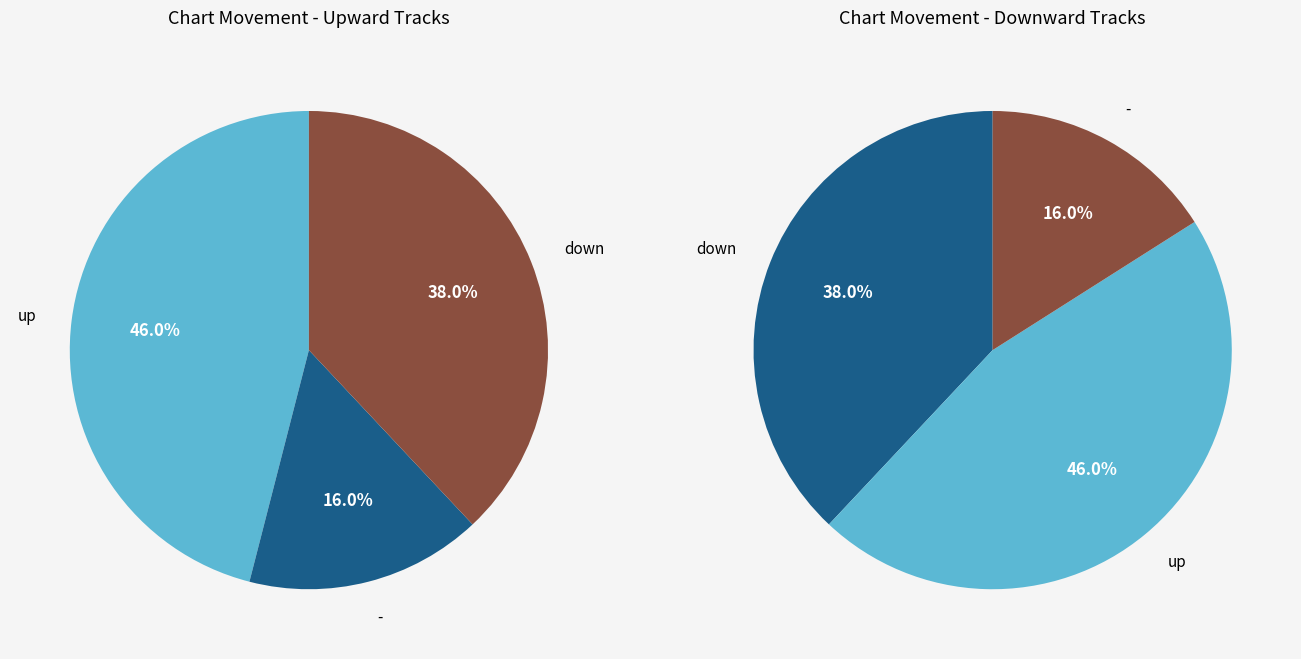

To the nearest percent, what is the combined percentage of down and -?

54%